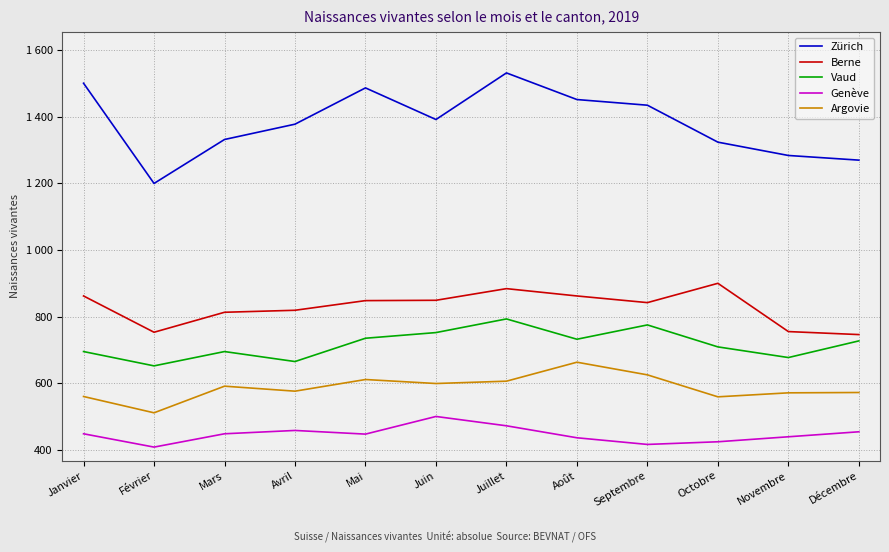

What are all the series names shown in the legend?

Zürich, Berne, Vaud, Genève, Argovie